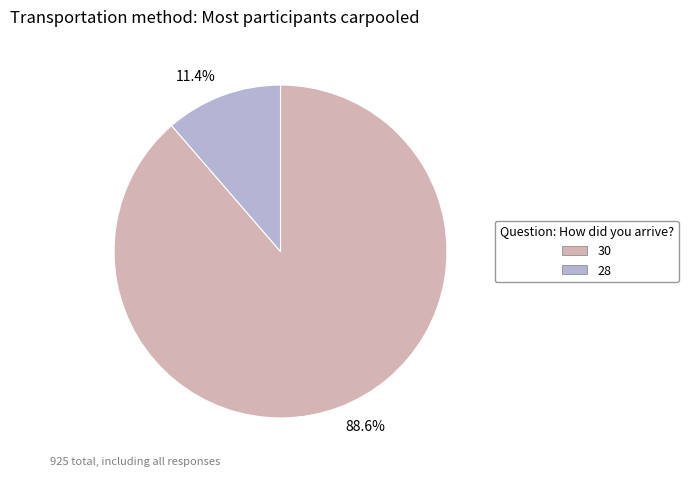

Is it true that 30 is 94% of the pie?

False